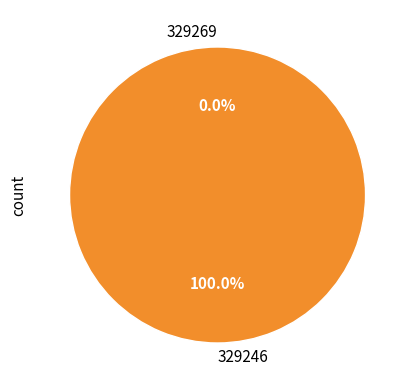

Combined, do 329269 and 329246 account for over 50%?

Yes